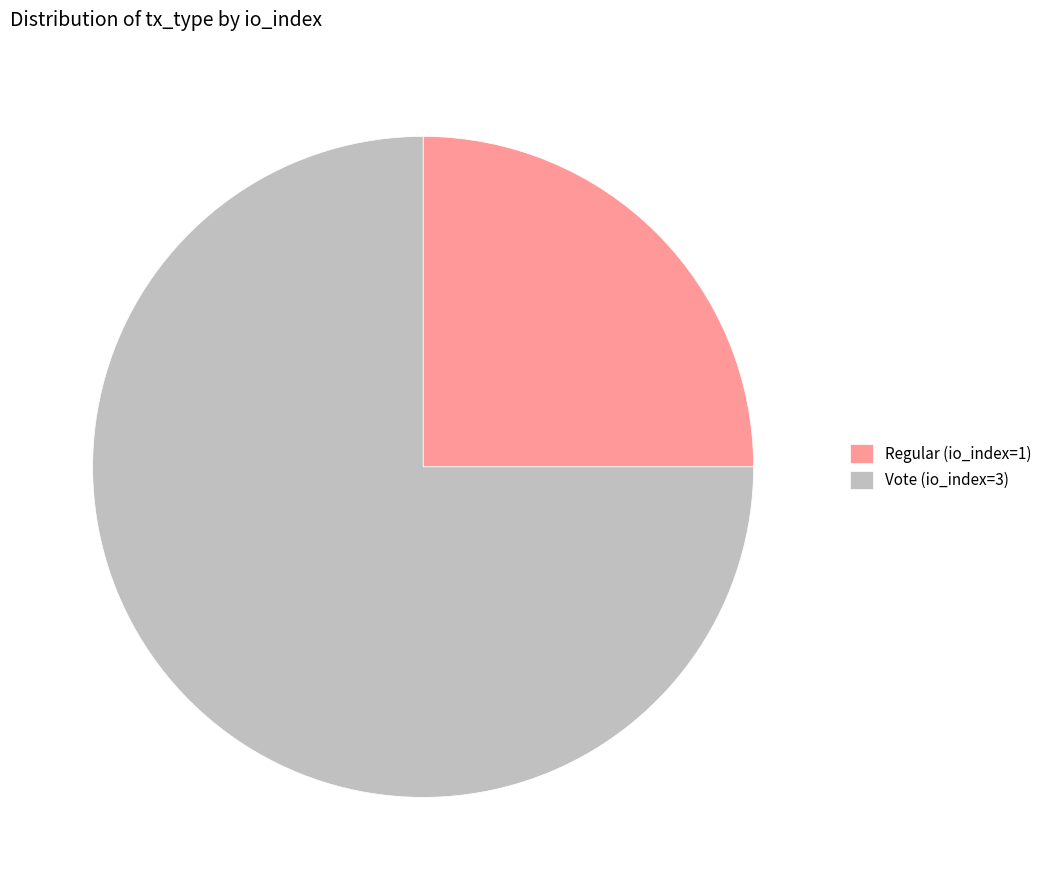

Does any single category account for the majority?

Yes